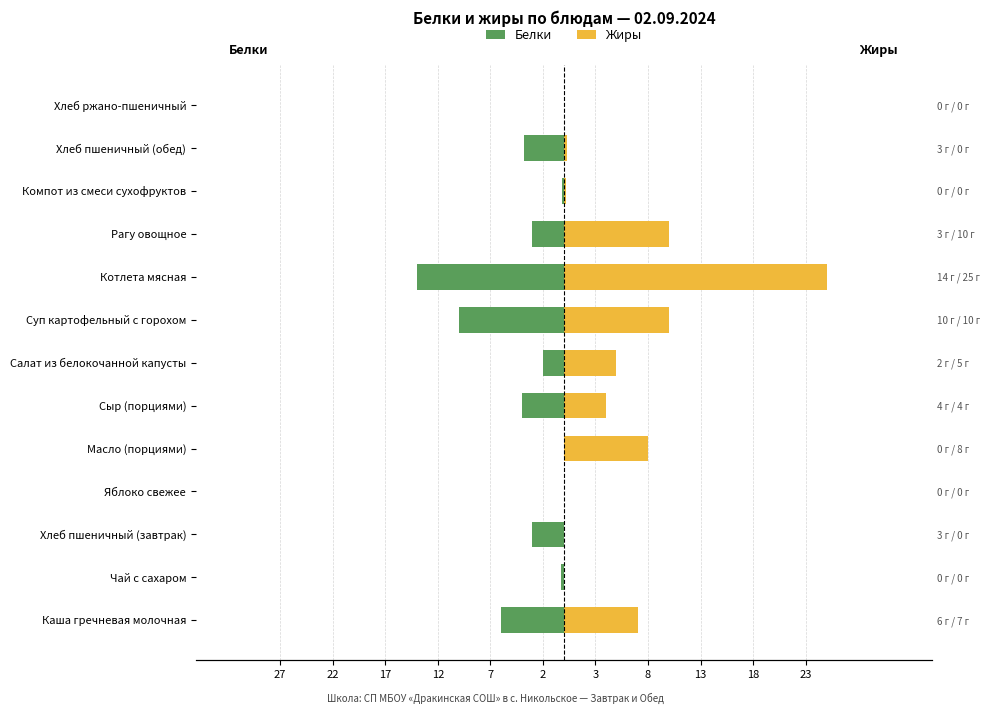

Reading left to right, list all the values displayed in this chart.

Белки: -6.0	-0.3	-3.0	0.0	0.0	-4.0	-2.0	-10.0	-14.0	-3.0	-0.2	-3.8	0.0
Жиры: 7.0	0.0	0.0	0.0	8.0	4.0	5.0	10.0	25.0	10.0	0.2	0.3	0.0